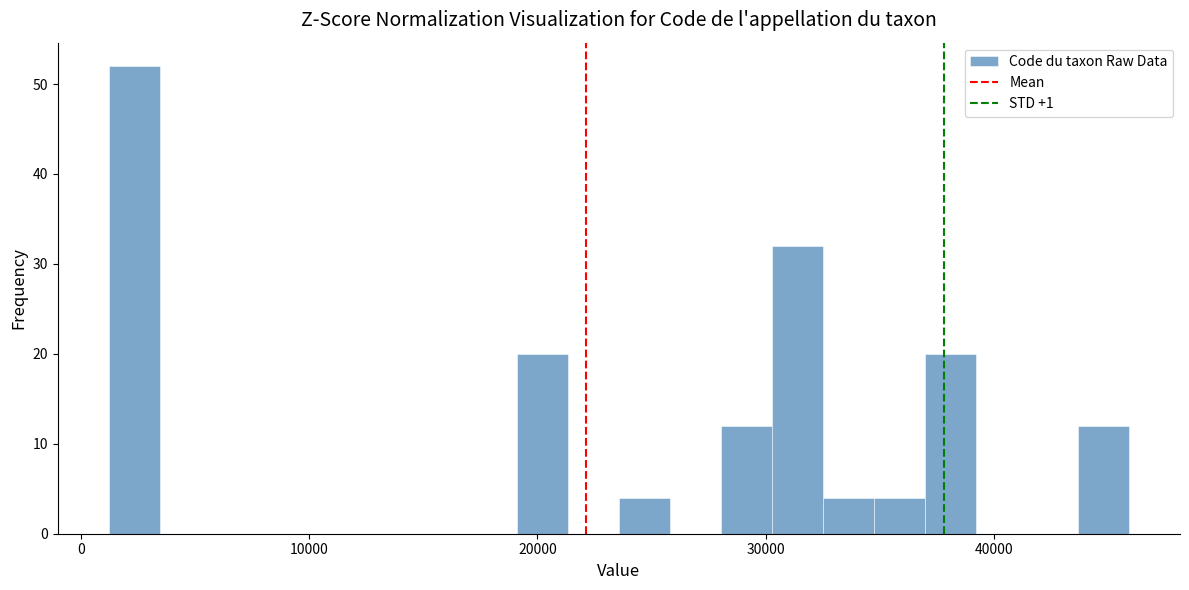

Around what value on the x-axis is the tallest bar? Give the approximate position of its centre, as read against the axis.

2000